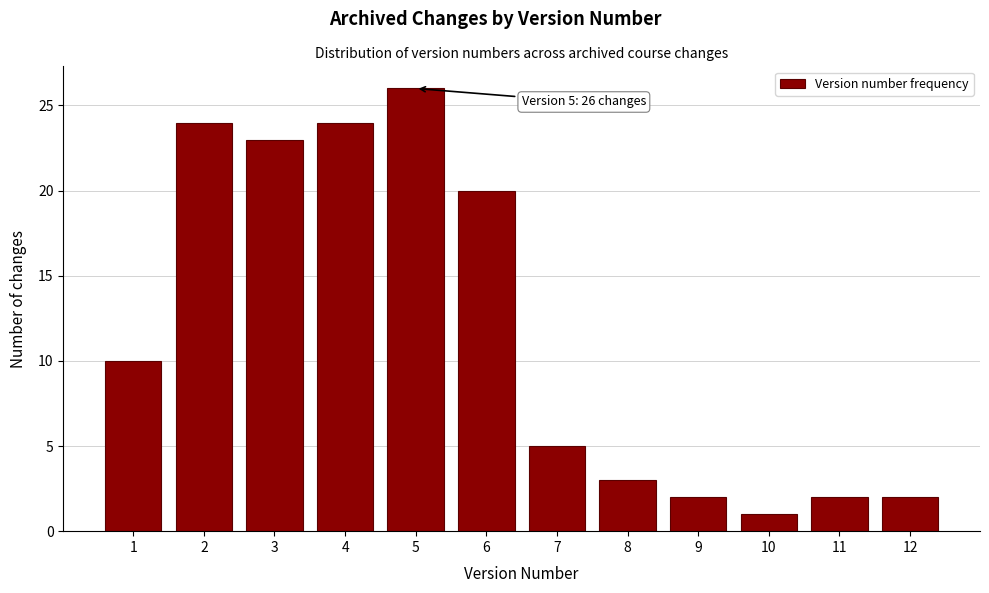

Reading left to right, list all the values displayed in this chart.

1=10	2=24	3=23	4=24	5=26	6=20	7=5	8=3	9=2	10=1	11=2	12=2